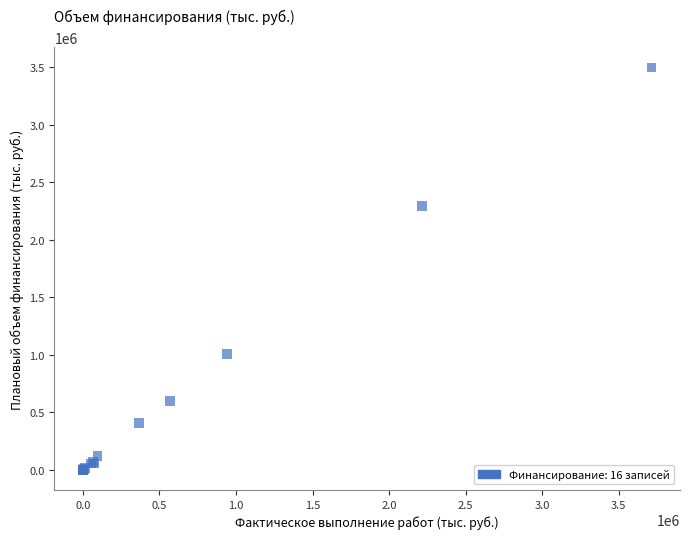

What Y value in the scatter plot is closest to 1747587?

2293201.7